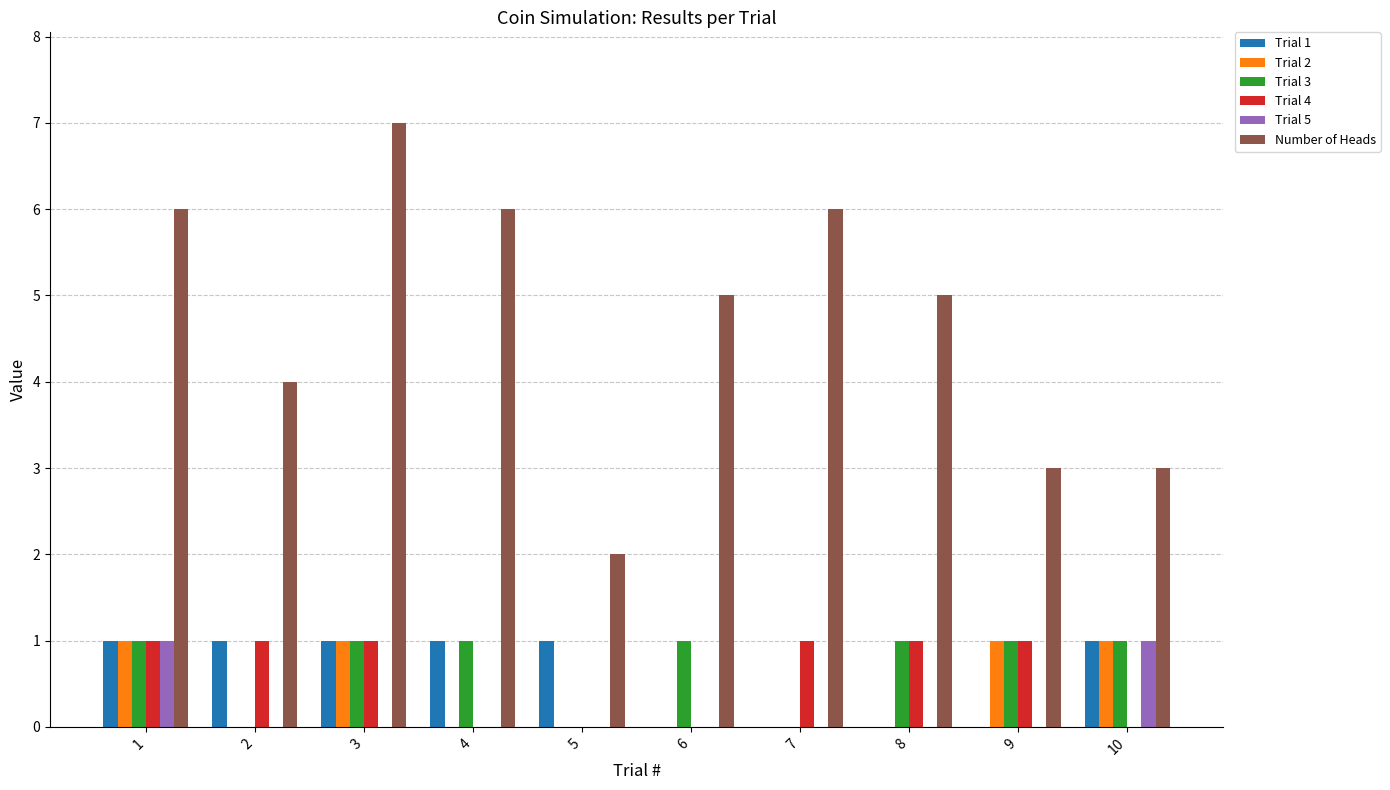

What is the greatest value displayed?

7